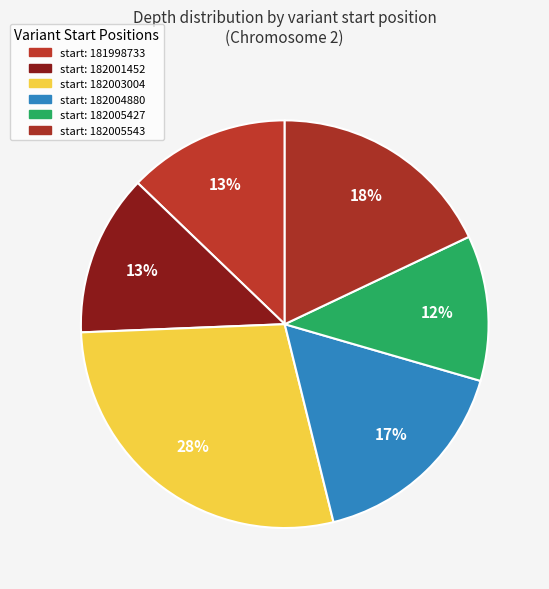

Count the number of slices in the pie.

6